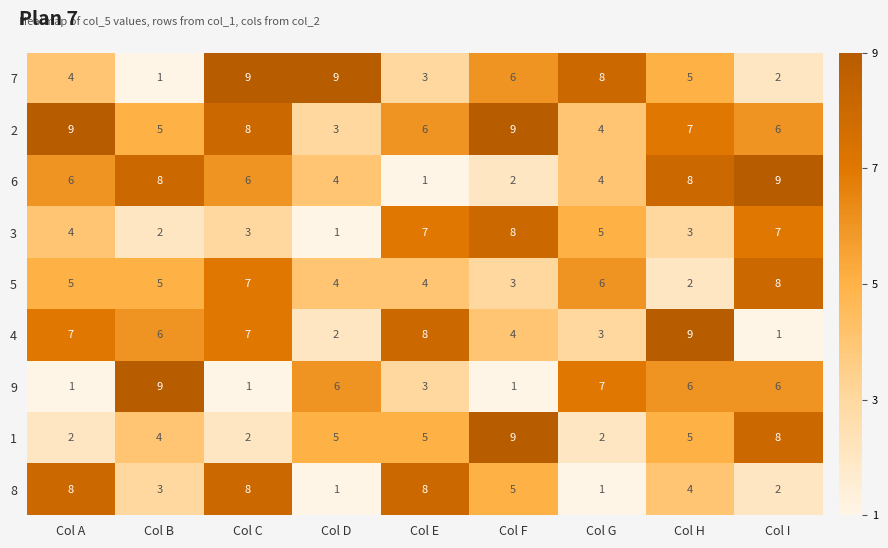

The value of 7 at Col B is 2. True or false?

False